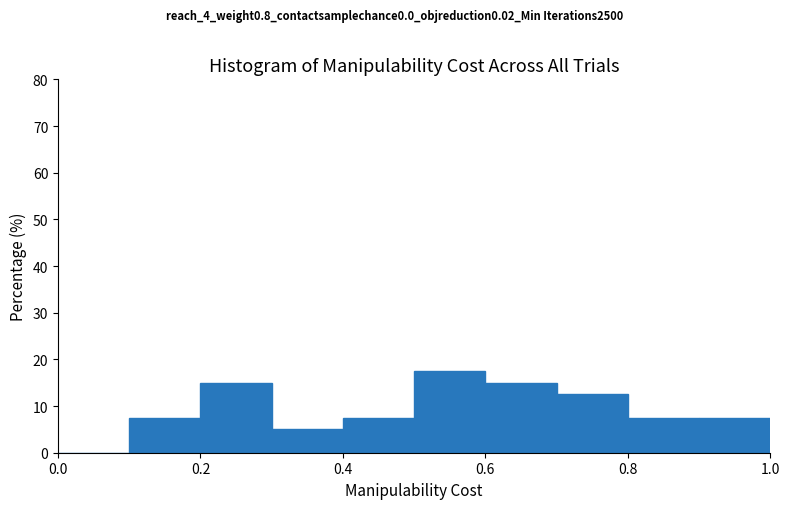

Reading left to right, transcribe this chart: for each bar, give the range it covers on the x-axis and its height. The values are not printed on the chart, so give them approximately, as read against the axis.

0.0 to 0.1: 0
0.1 to 0.2: 8
0.2 to 0.3: 15
0.3 to 0.4: 5
0.4 to 0.5: 8
0.5 to 0.6: 18
0.6 to 0.7: 15
0.7 to 0.8: 13
0.8 to 0.9: 8
0.9 to 1.0: 8